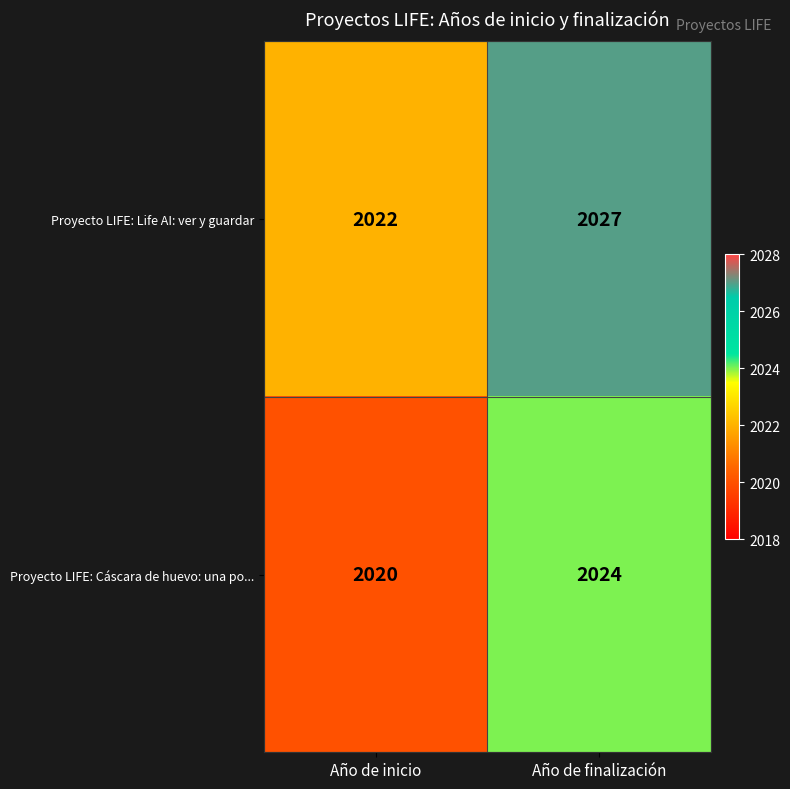

How many distinct data groups are displayed?

2